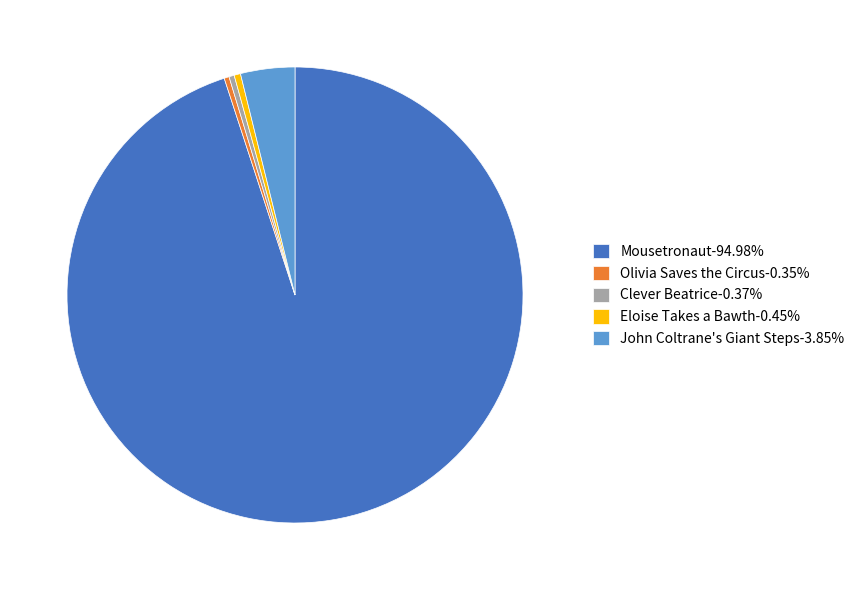

Approximately how many times larger is the value at Eloise Takes a Bawth-0.45% compared to Clever Beatrice-0.37%?

1.2